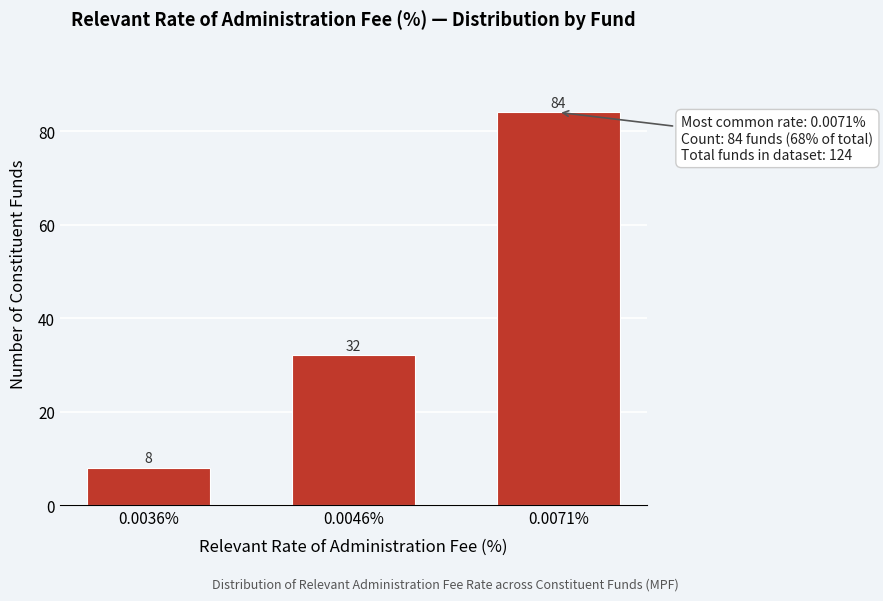

Reading left to right, transcribe all the data shown in this chart.

8	32	84